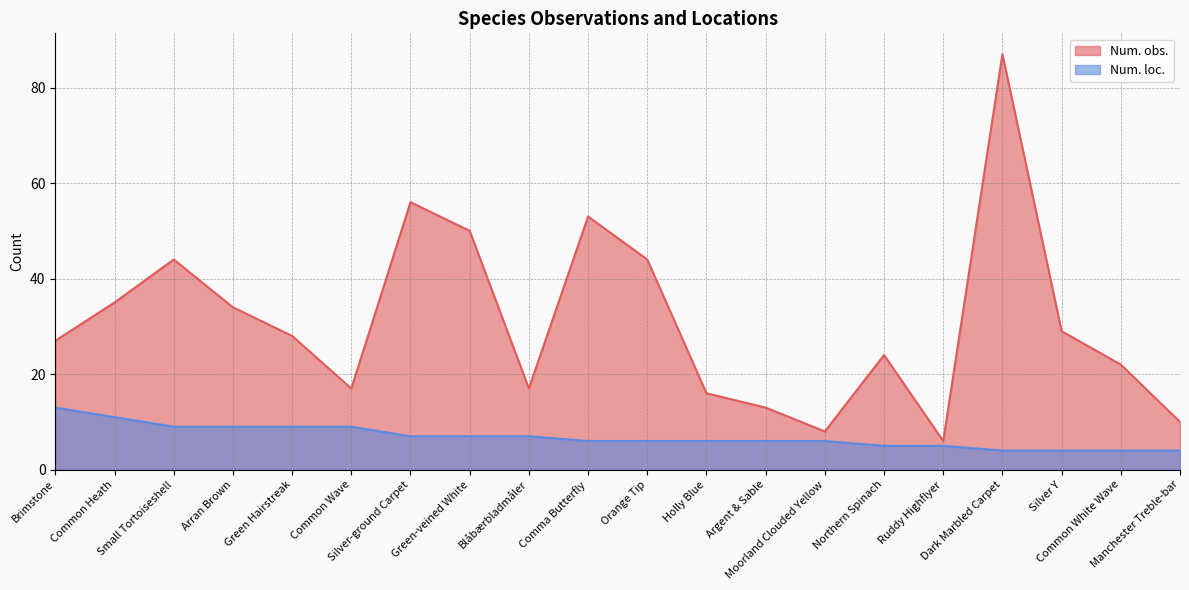

The value of Num. loc. at Dark Marbled Carpet is 6. True or false?

False